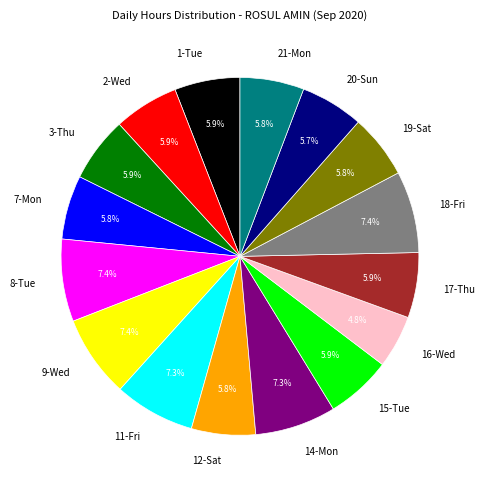

To the nearest percent, what portion does 16-Wed represent?

5%